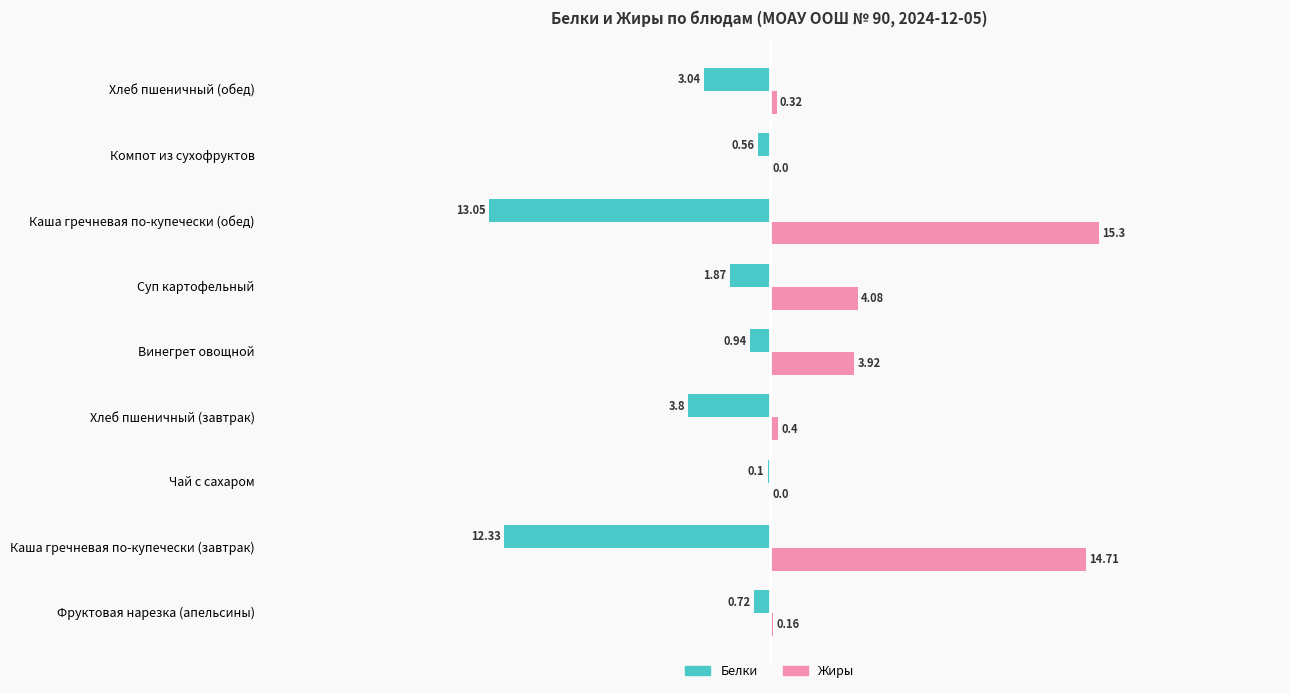

At which category is the sum across all series the highest?

Винегрет овощной